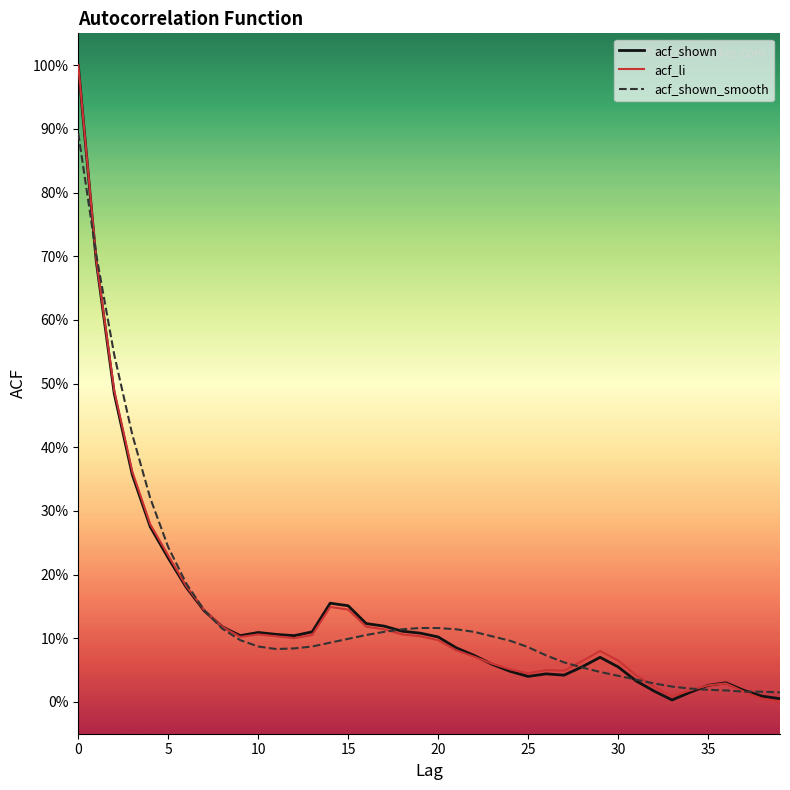

Does the chart display data point markers on the line(s)?

No